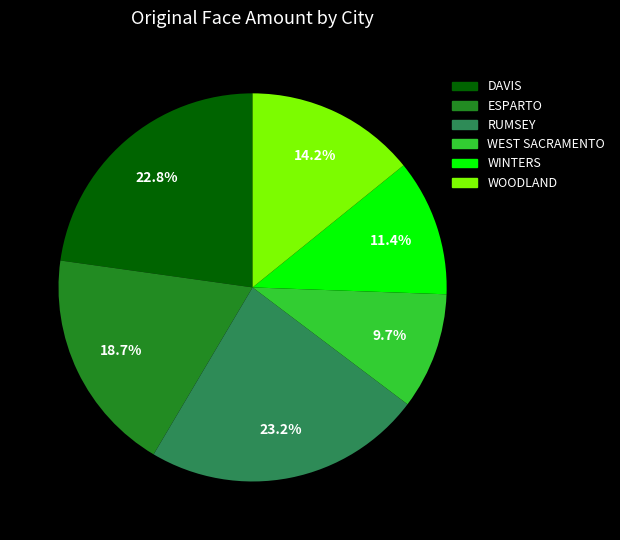

The WOODLAND slice represents 1% of the pie. True or false?

False